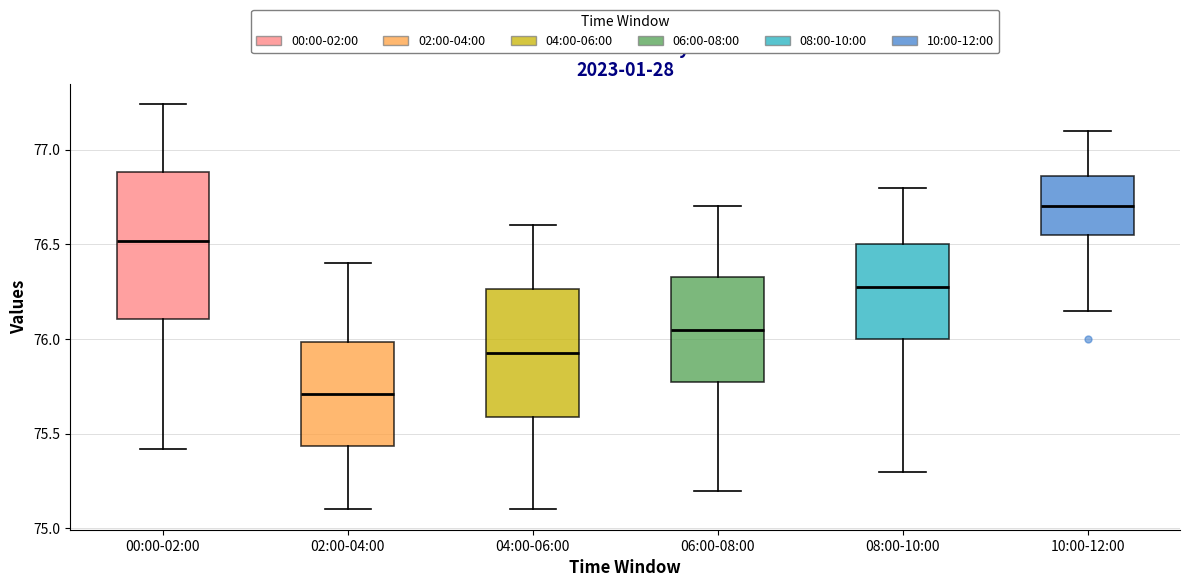

Comparing the boxes themselves (not the whiskers), which one is the tallest?

00:00-02:00